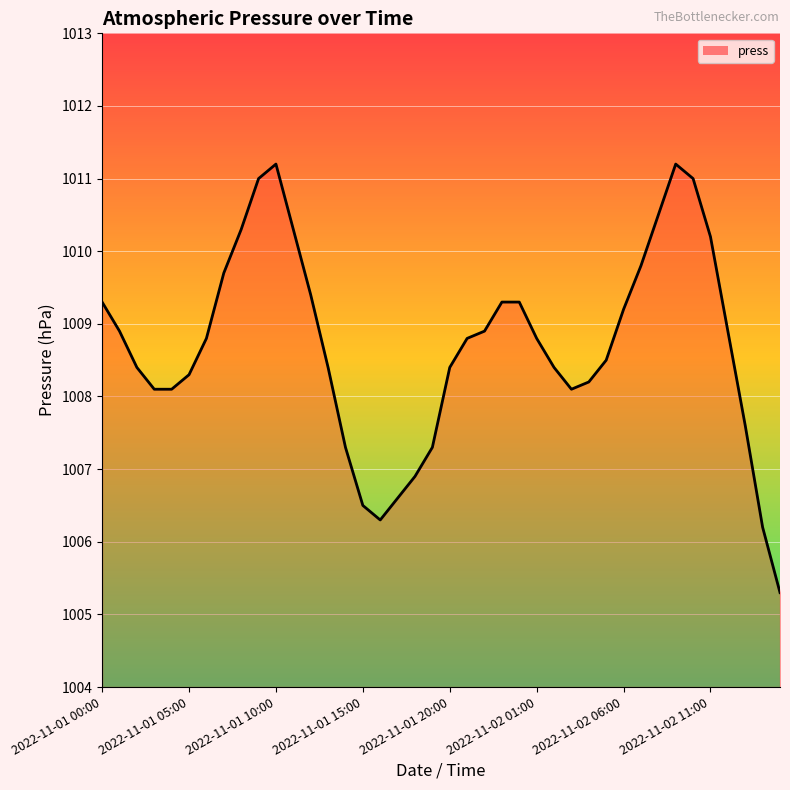

What is the sum of all values?

40347.7